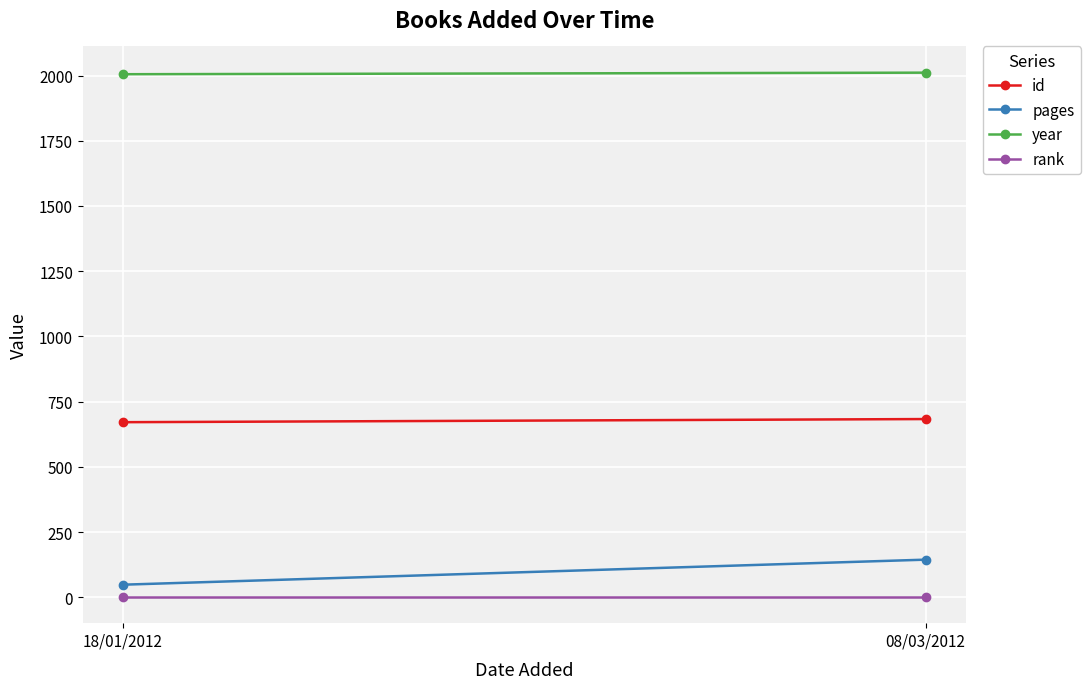

What position from the right is 08/03/2012?

1